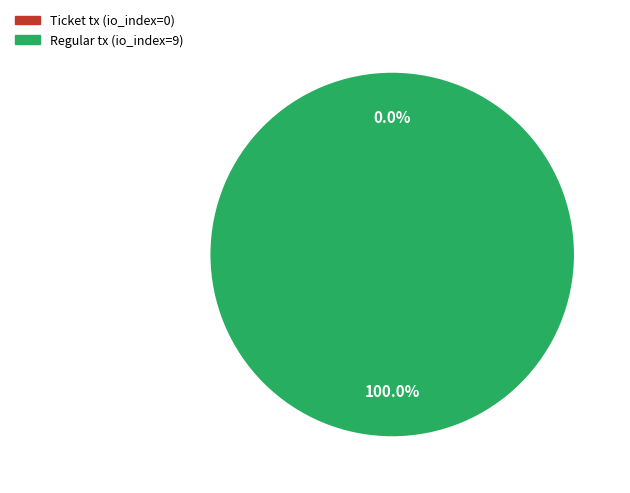

How many segments does this pie chart have?

2